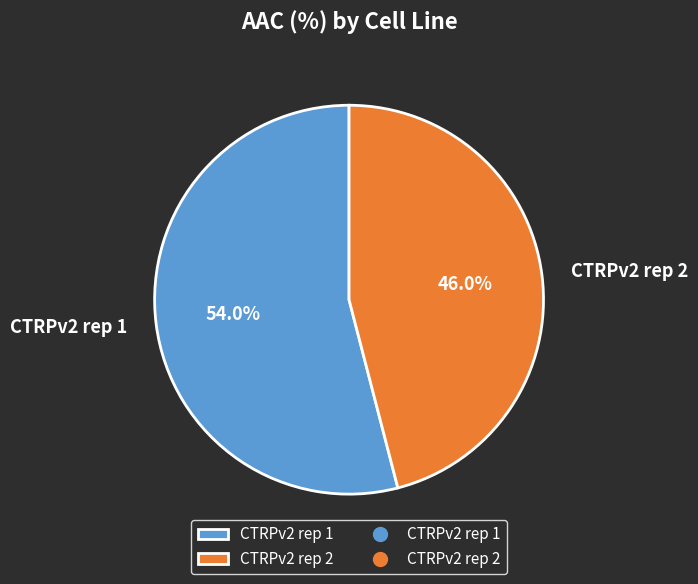

True or false: CTRPv2 rep 2 accounts for 46% of the total.

True